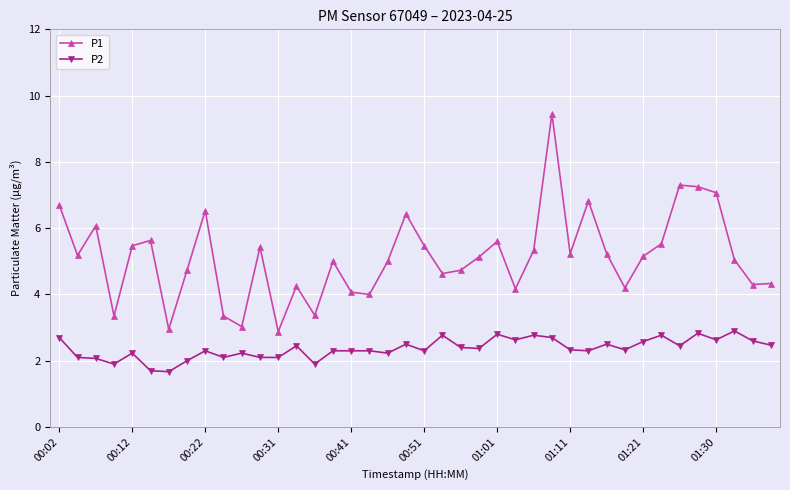

Which series has the largest total across all categories?

P1